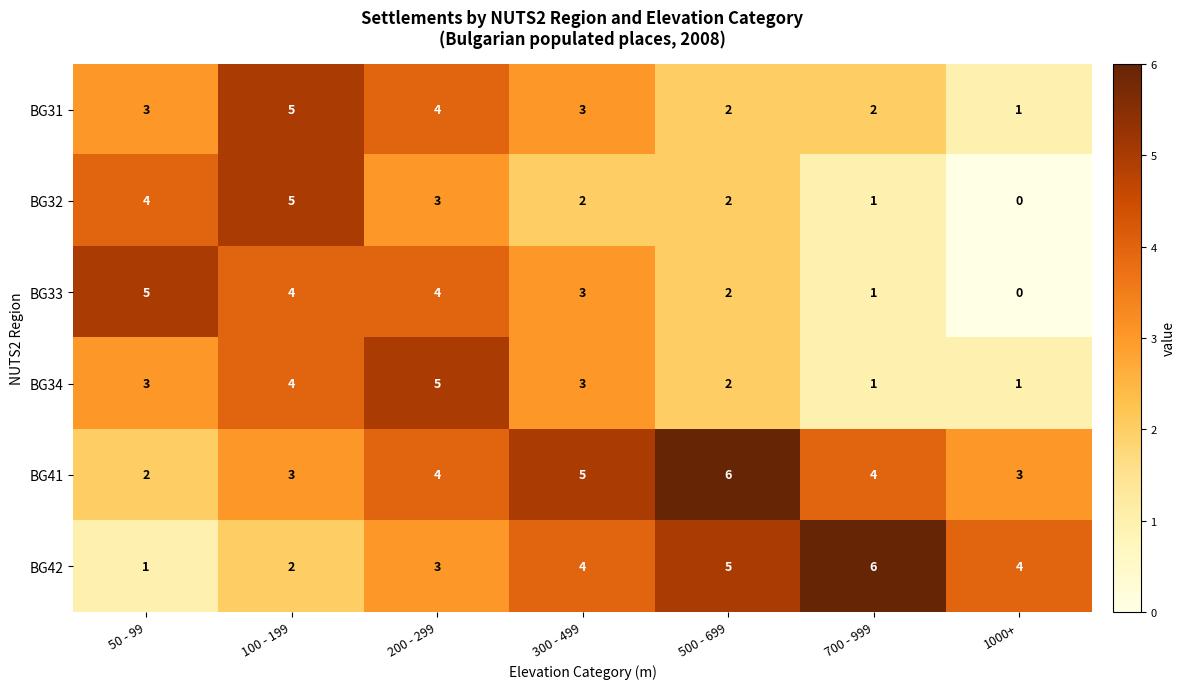

What is the difference between the BG34 values at 1000+ and 100 - 199?

3